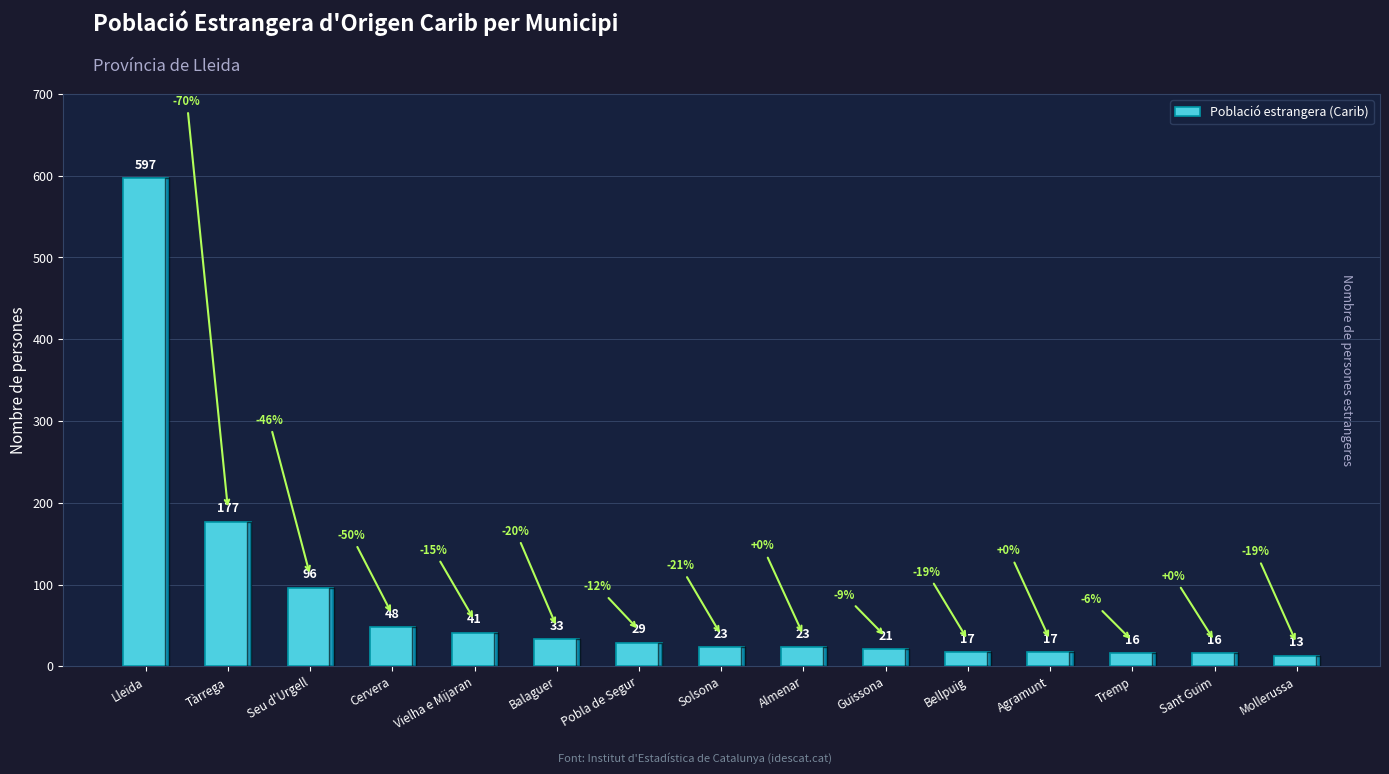

Are the bars horizontal?

No